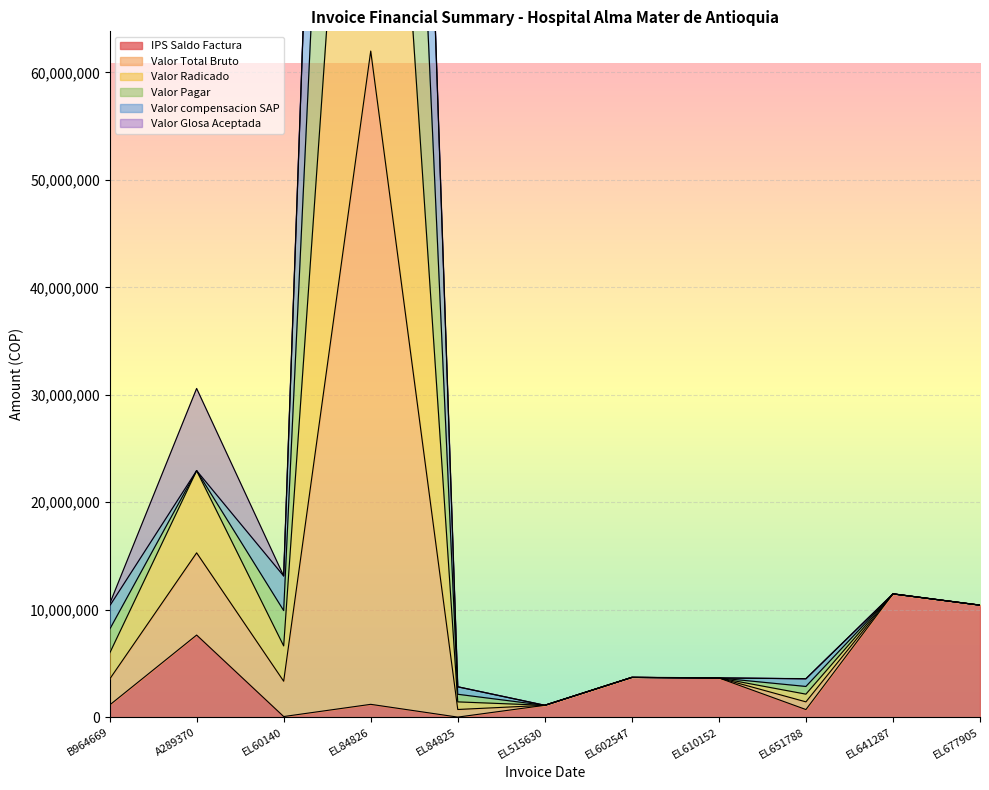

Is it true that Valor Pagar equals 2138160 at EL84825?

True